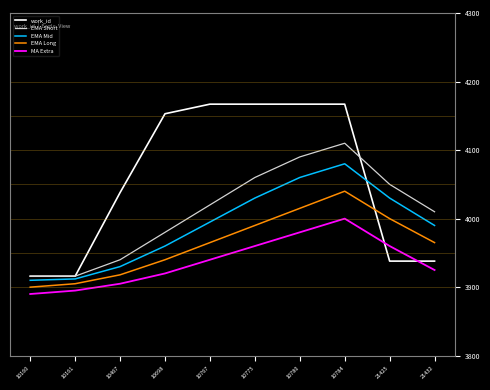

Between 10784 and 21425, which series saw the biggest shift?

work_id